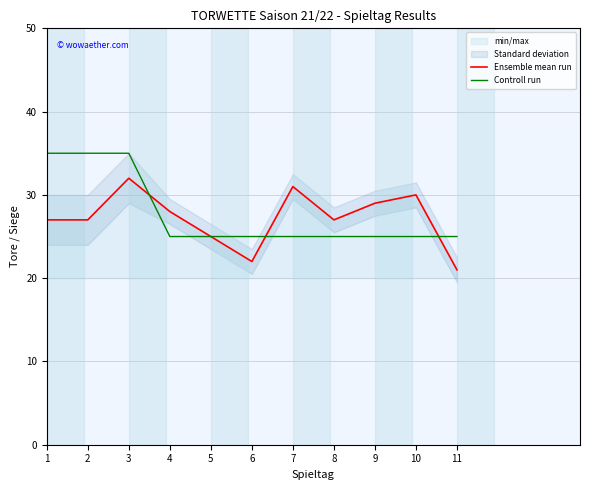

List the series in order of their peak value, highest first.

Controll run, Ensemble mean run